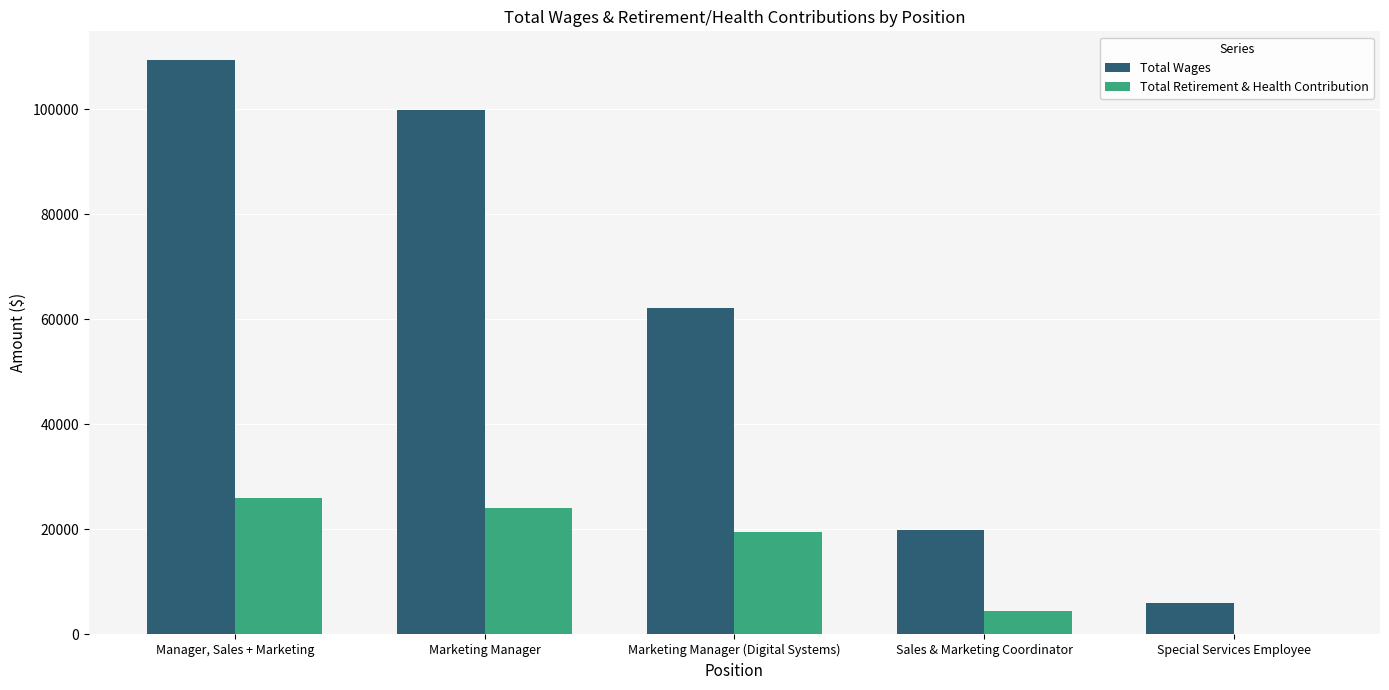

Is the value of Total Retirement & Health Contribution at Manager, Sales + Marketing greater than the value of Total Wages at Marketing Manager?

No